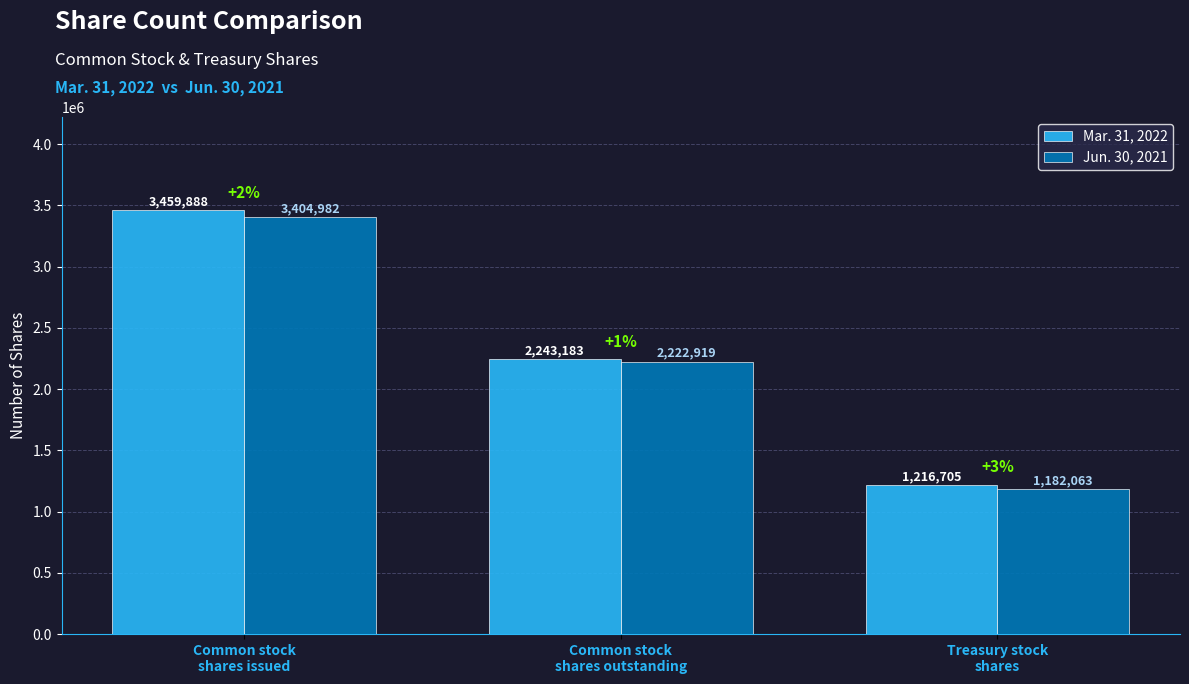

Which series changed the most between Common stock
shares outstanding and Treasury stock
shares?

Jun. 30, 2021